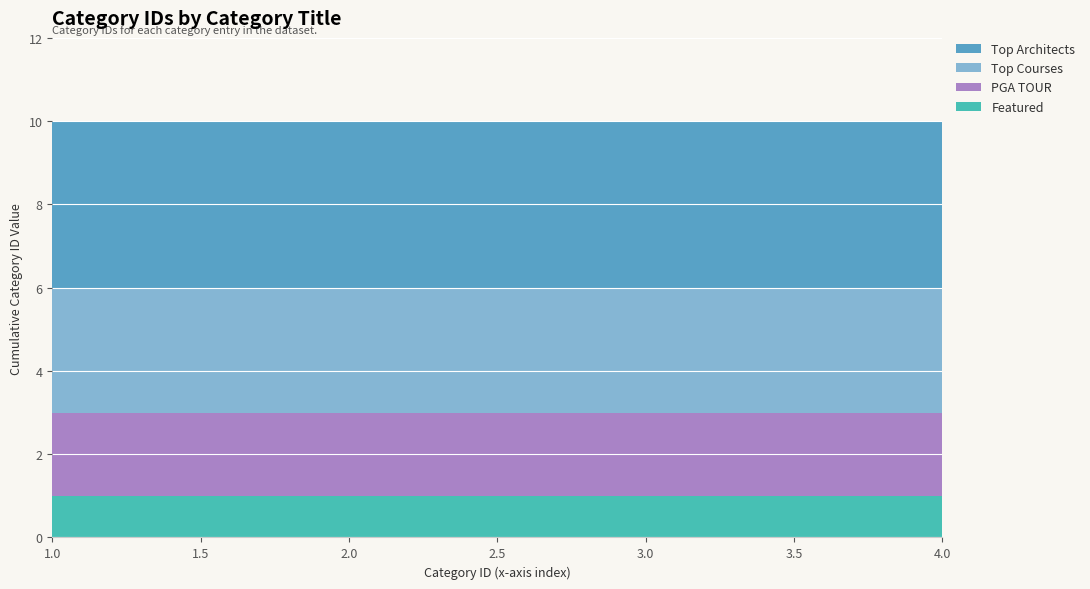

Reading left to right, transcribe all the data shown in this chart.

Featured: 1	1	1	1
PGA TOUR: 2	2	2	2
Top Courses: 3	3	3	3
Top Architects: 4	4	4	4